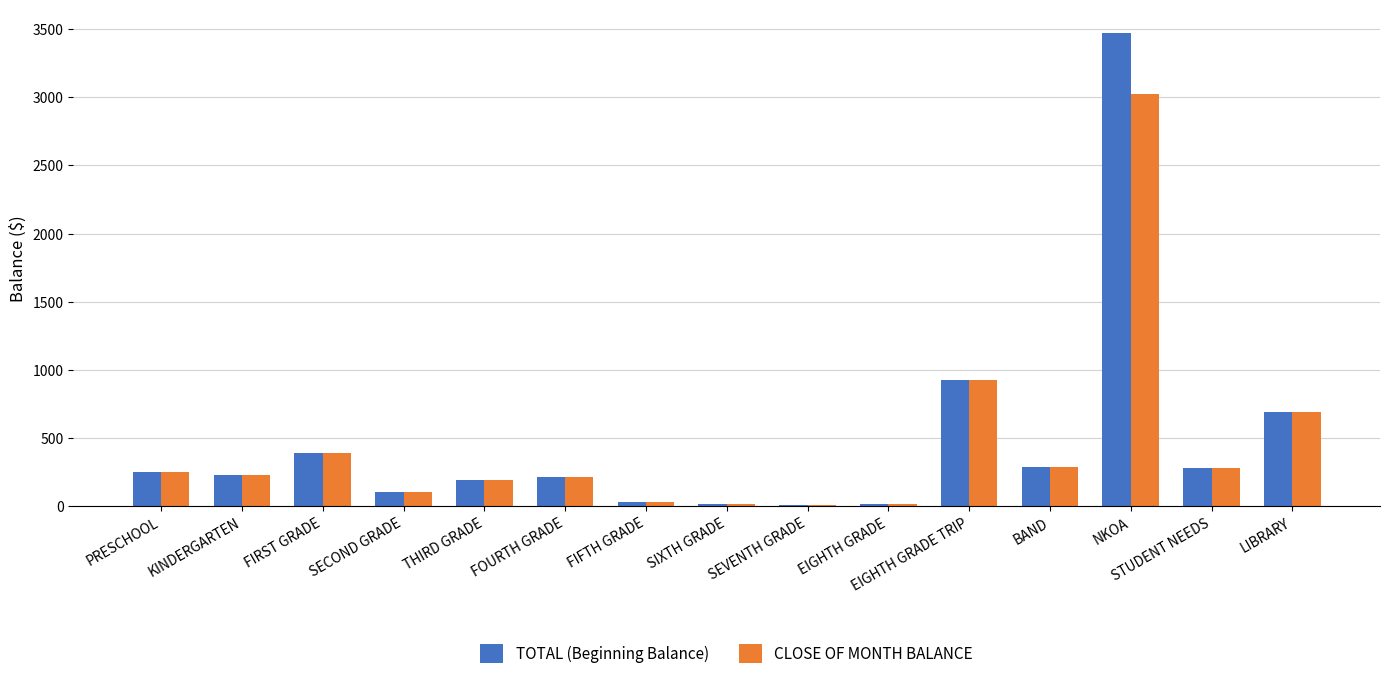

Which label corresponds to the largest value in the chart?

NKOA